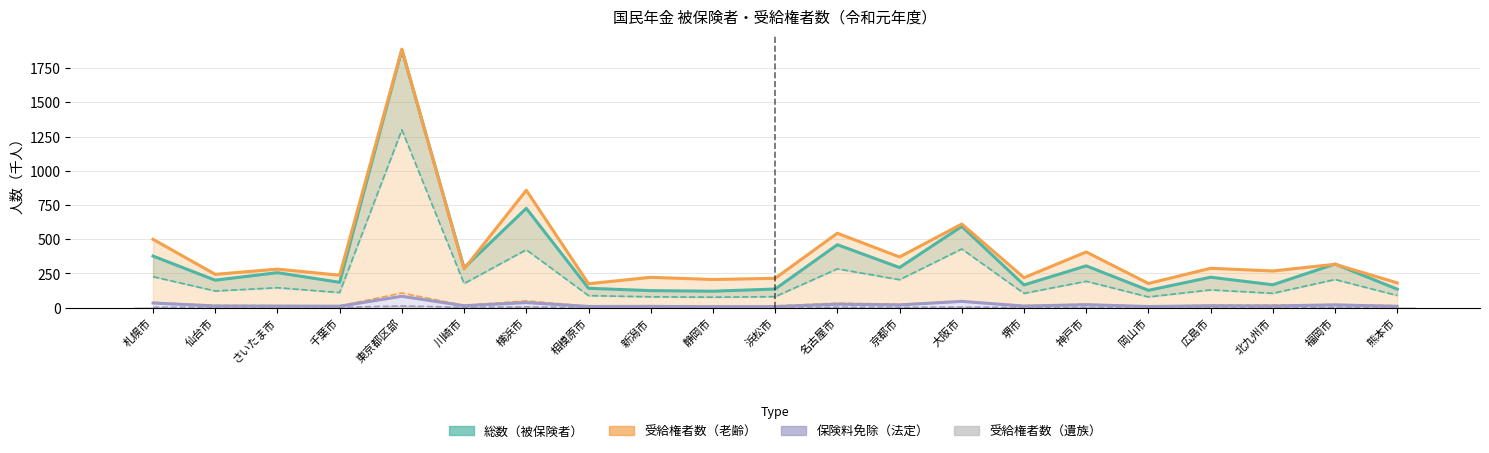

True or false: the data shows 2.0 at 仙台市.

True